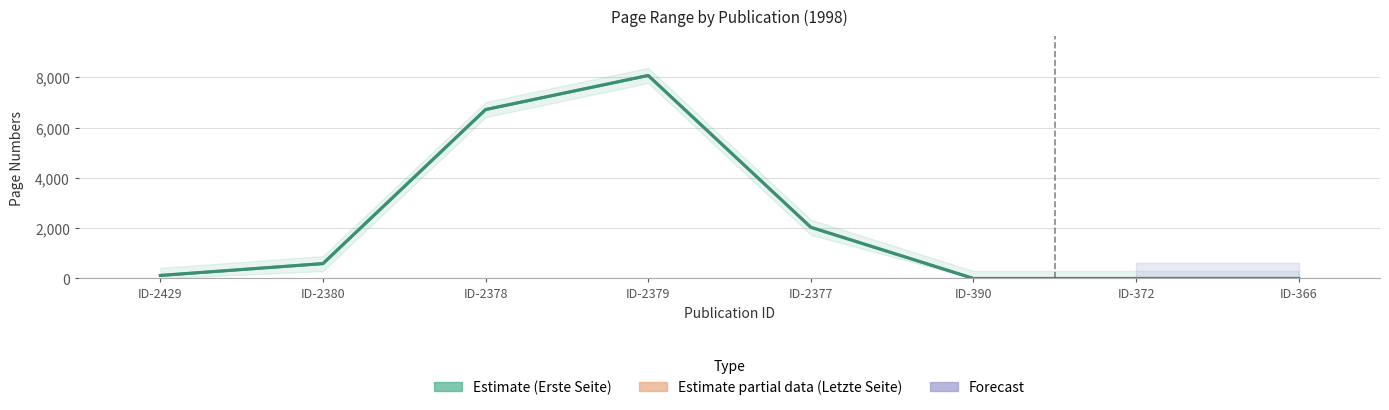

Where is the first local maximum for Letzte Seite?

ID-2379